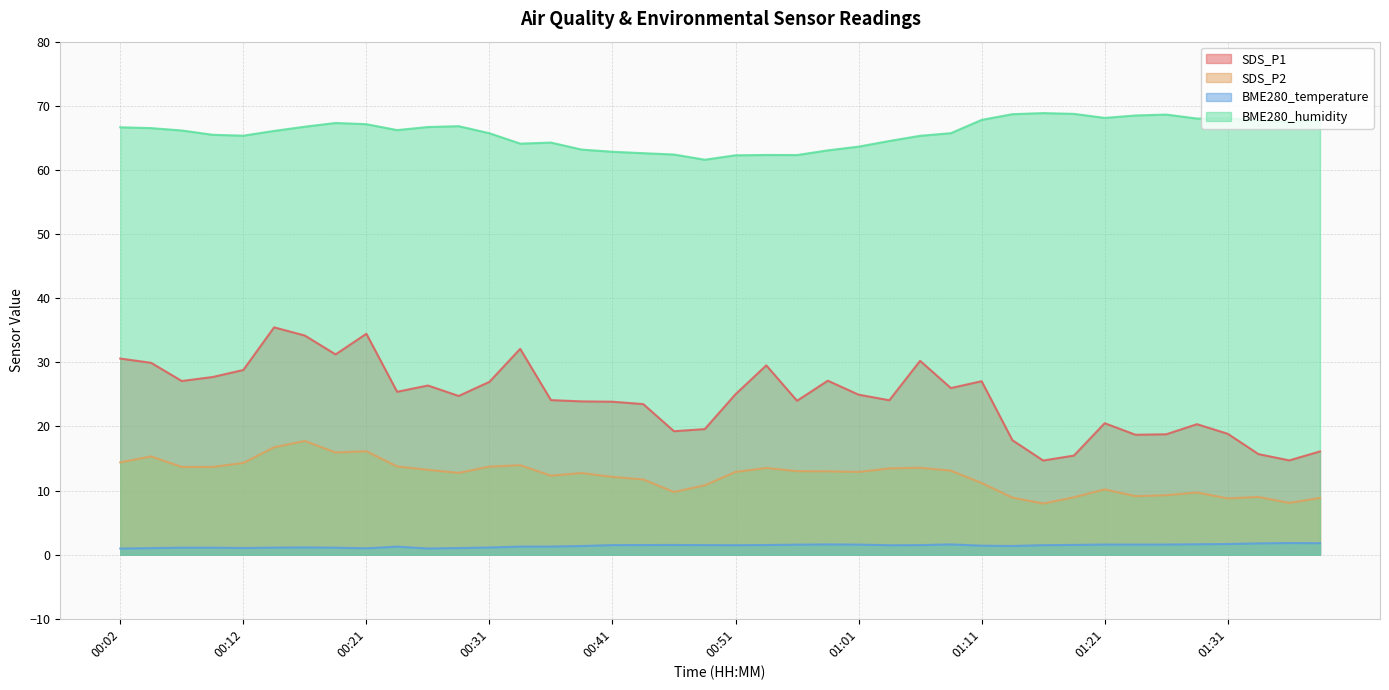

What is the difference between the second highest and minimum values in the BME280_temperature series?

0.8